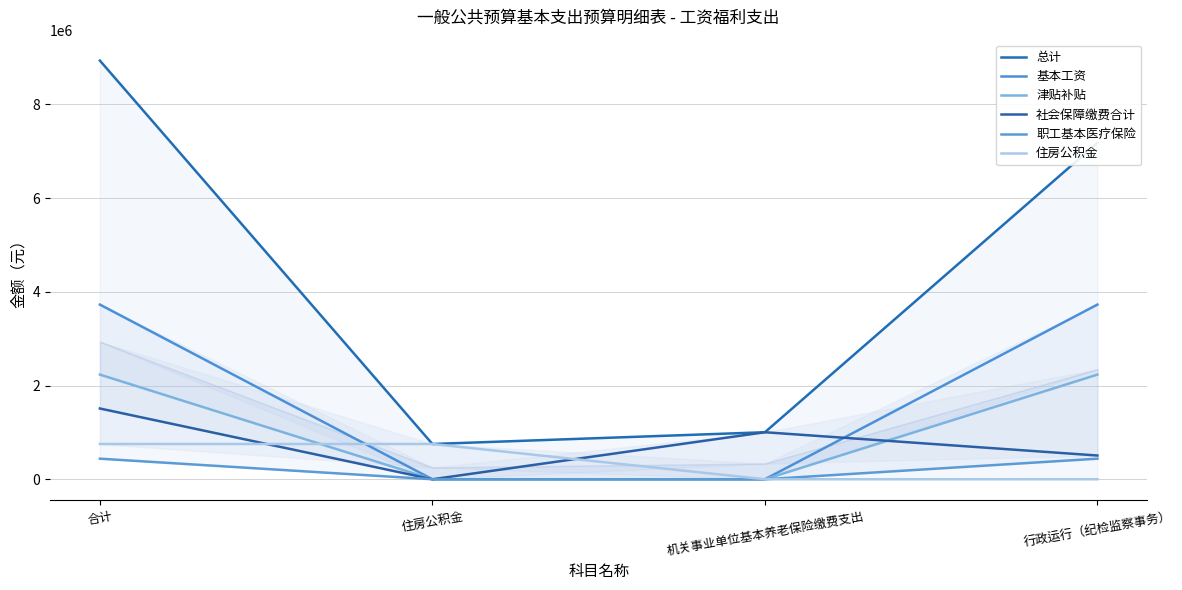

What is the spread (max minus min) of values at 机关事业单位基本养老保险缴费支出?

1003579.4